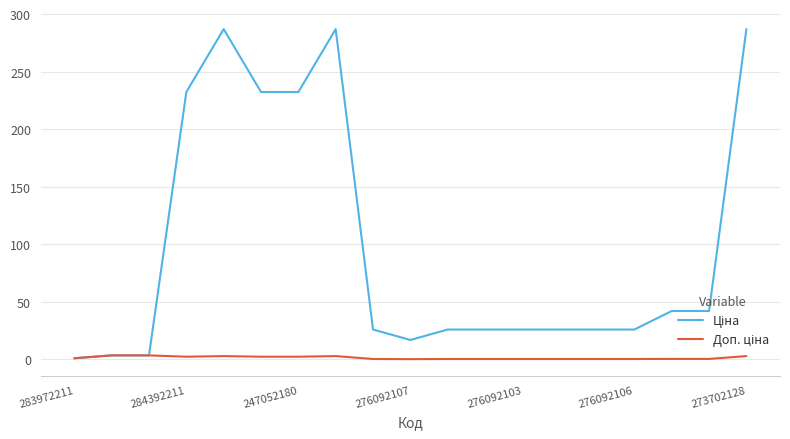

Reading right to left, transcribe all the data shown in this chart.

Ціна: 286.9	42.1	42.1	25.9	25.9	25.9	25.9	25.9	25.9	16.9	25.9	286.9	232.3	232.3	286.9	232.3	3.5	3.5	1.0
Доп. ціна: 2.9	0.4	0.4	0.4	0.4	0.4	0.4	0.4	0.4	0.2	0.4	2.9	2.3	2.3	2.9	2.3	3.5	3.5	1.0